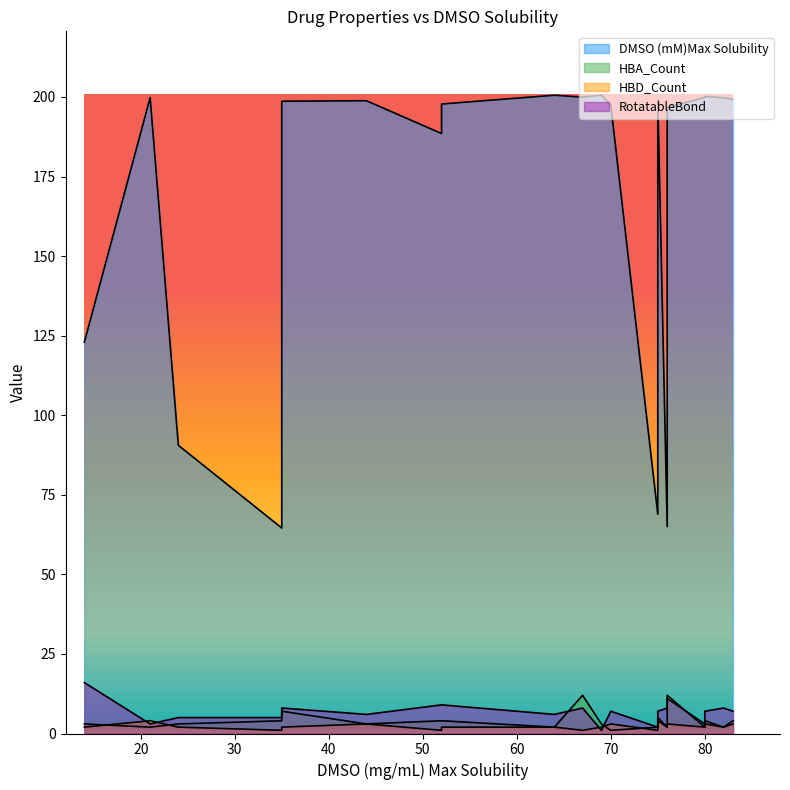

True or false: DMSO (mM)Max Solubility and HBD_Count intersect in this chart.

False